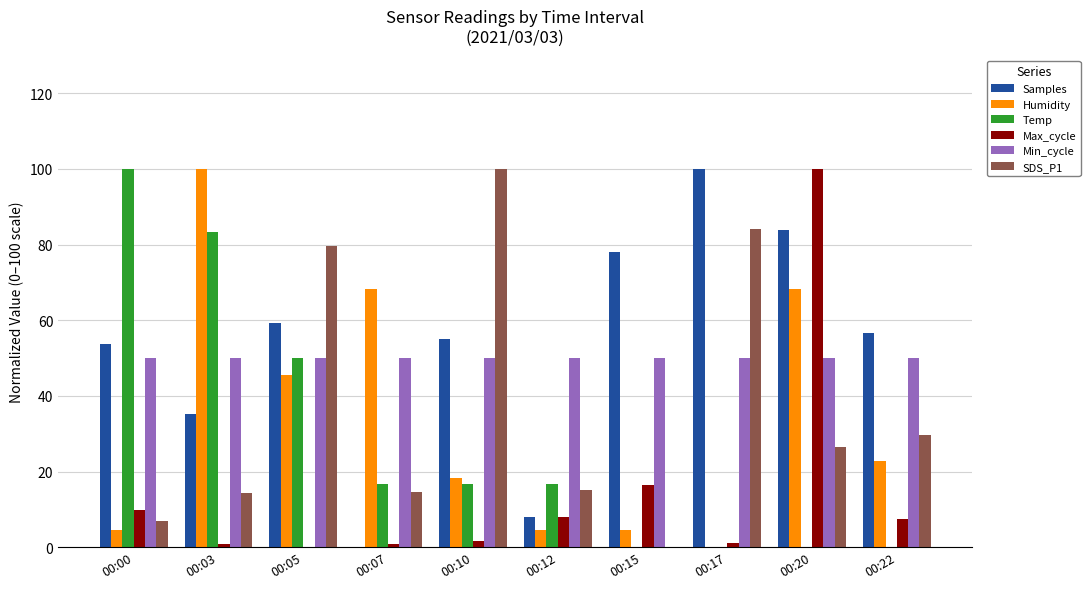

What is the greatest value displayed?

100.0